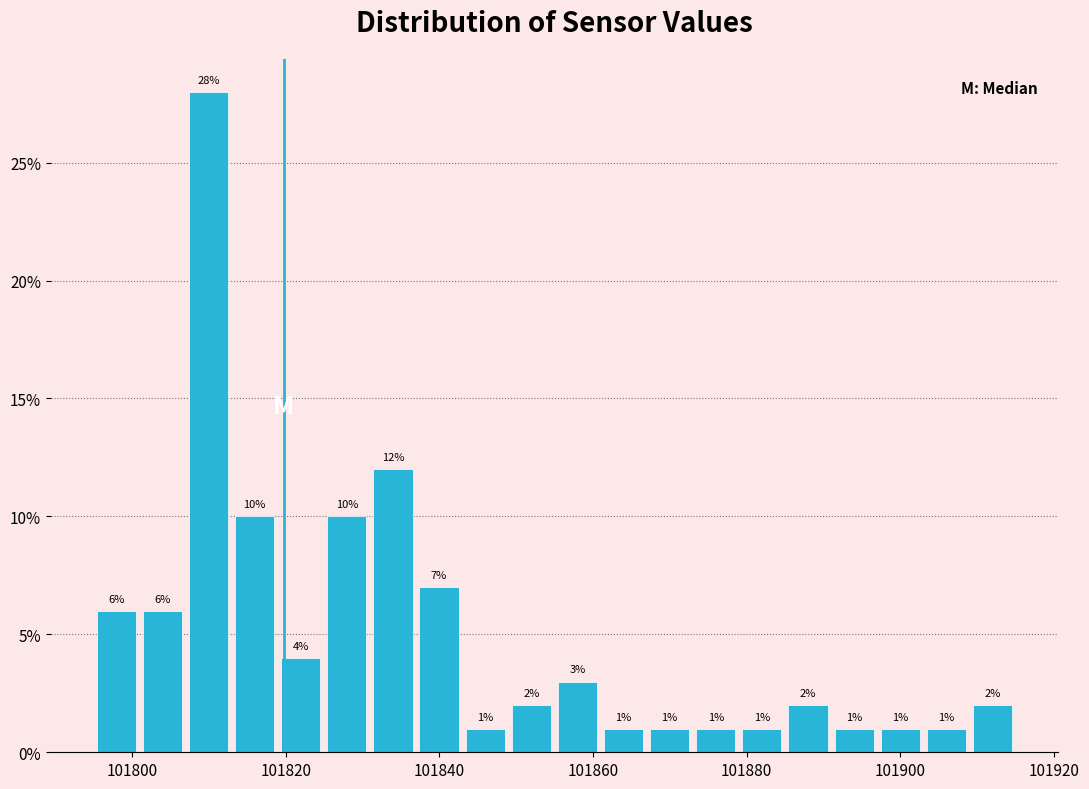

Read against the x-axis, roughly where is the centre of the tallest bar?

101810